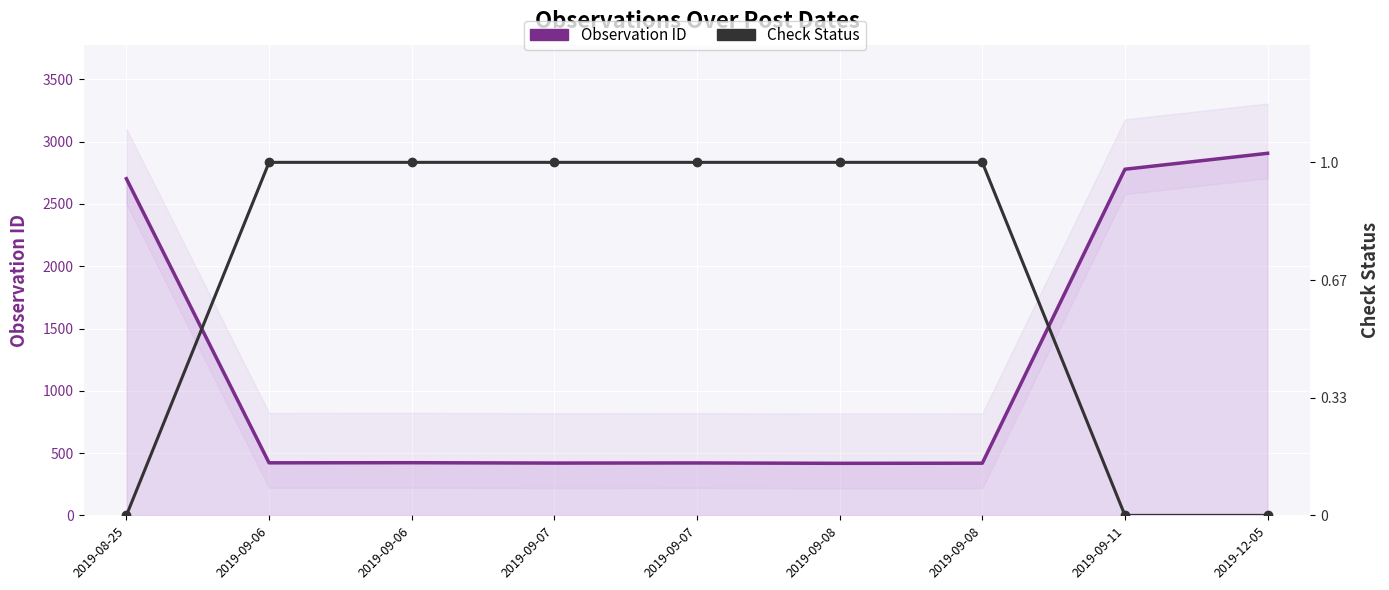

Rank the series by their maximum value, from highest to lowest.

Observation ID, Check Status